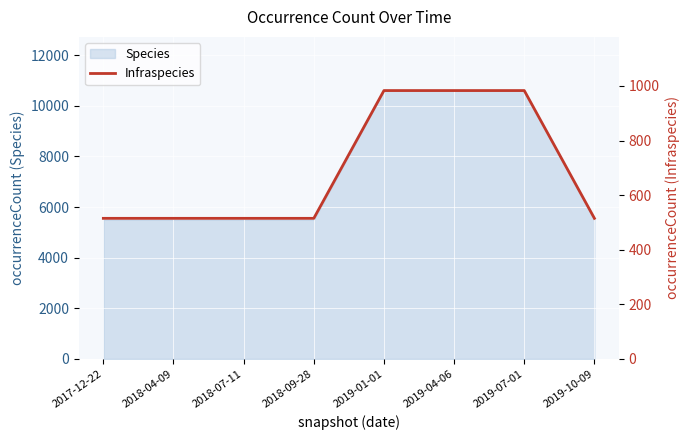

How many categories are shown in the chart?

8